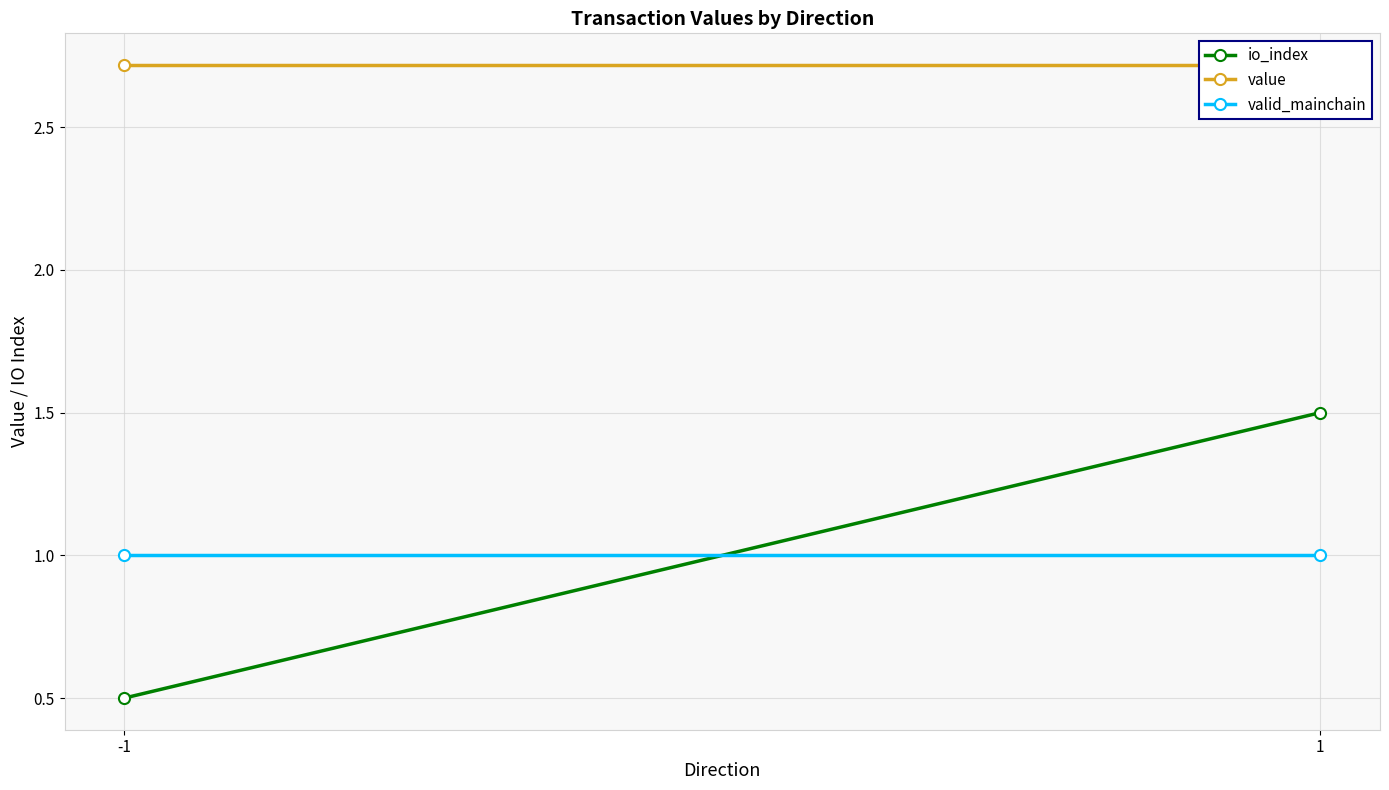

What are all the series names shown in the legend?

io_index, value, valid_mainchain